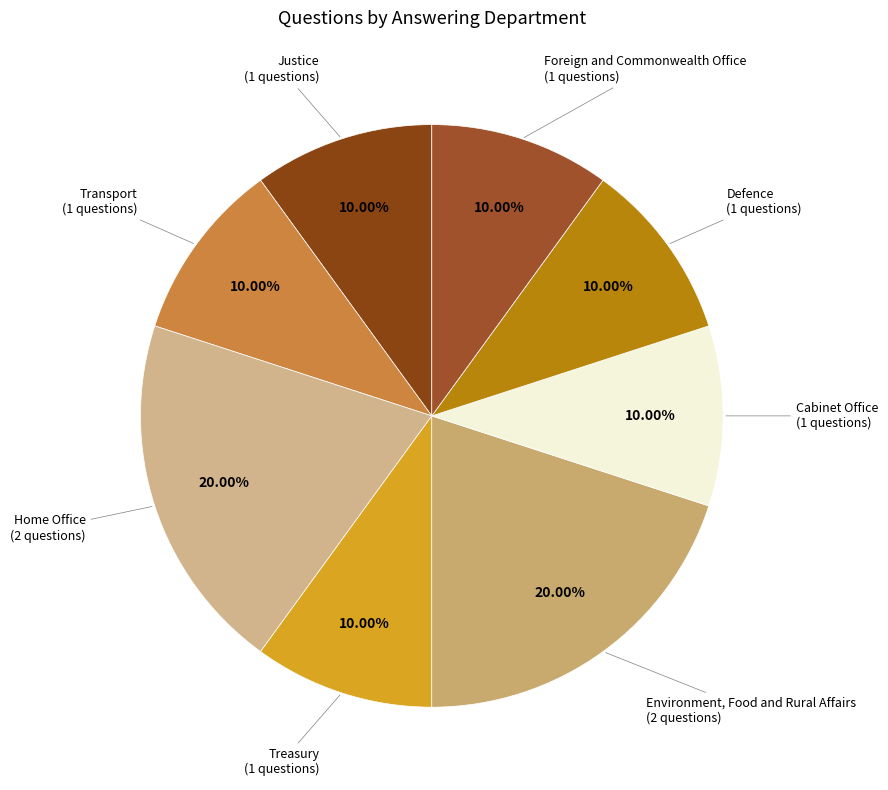

What is the smallest slice in the pie chart?

Justice